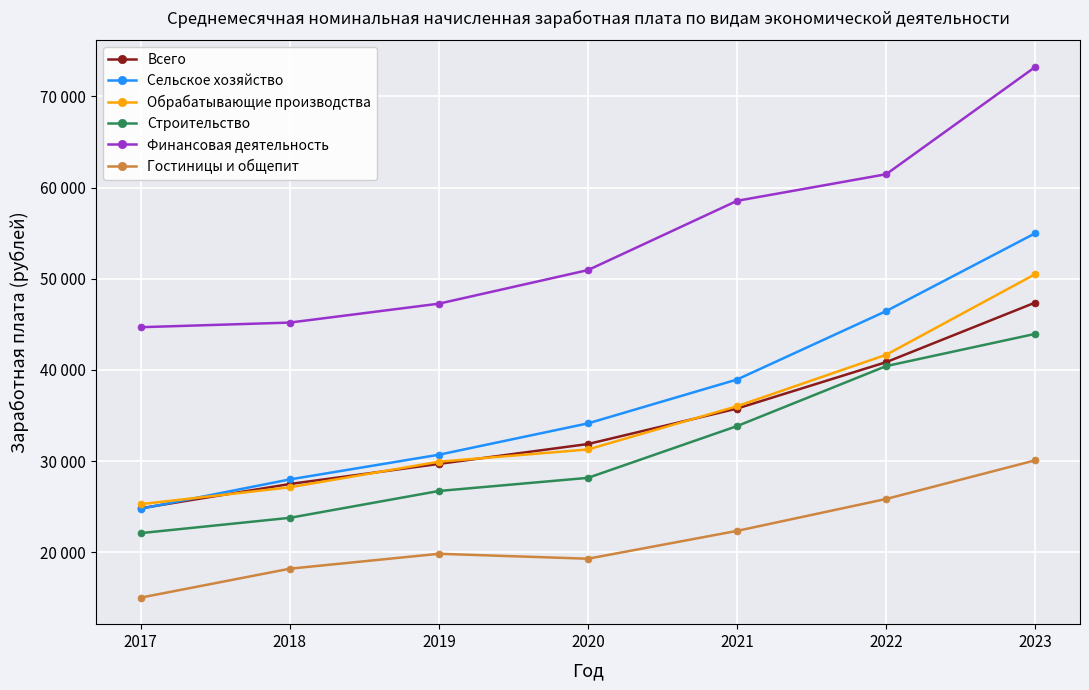

What is the sum of the Обрабатывающие производства values at 2022 and 2023?

92156.3